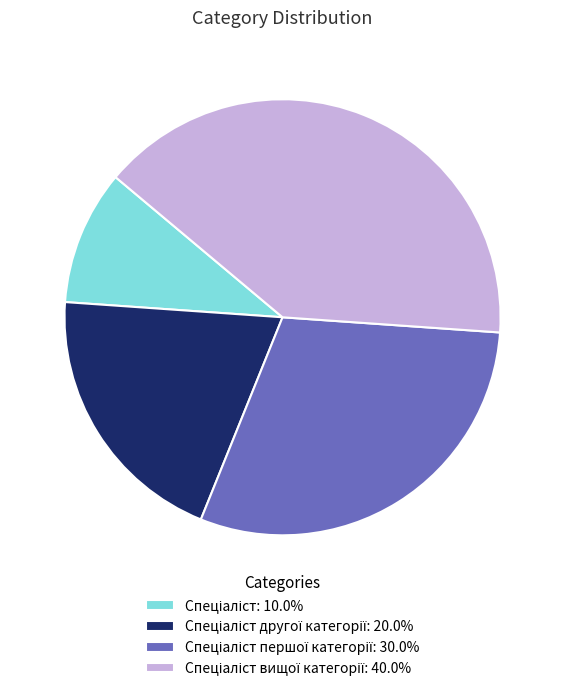

Is there any slice that represents more than half of the pie?

No